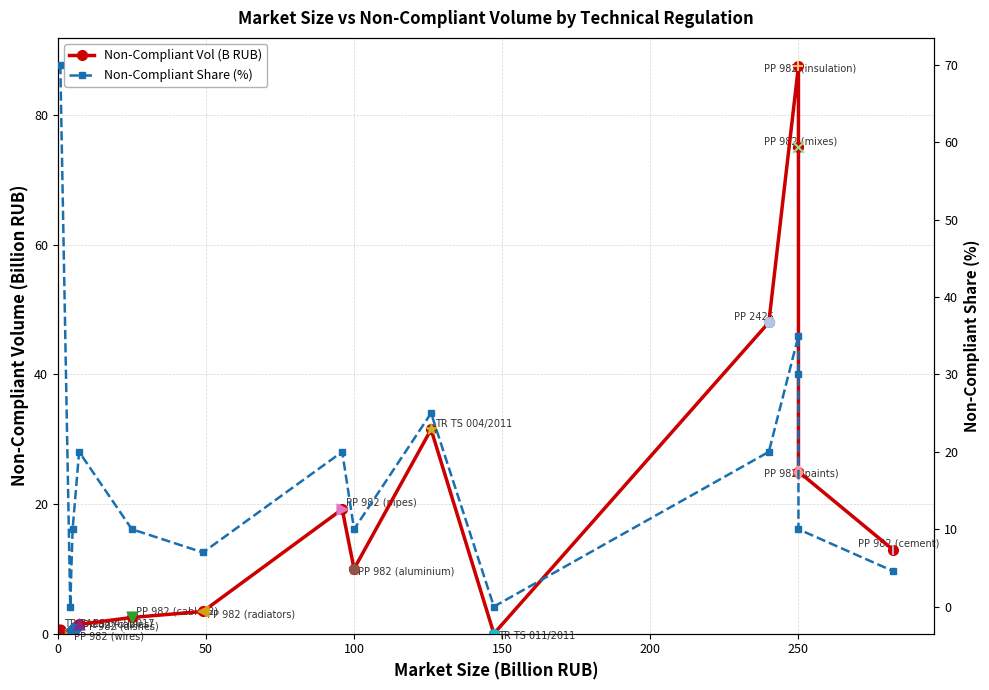

Which series has the largest Y range (max minus min)?

Non-Compliant Vol (B RUB)